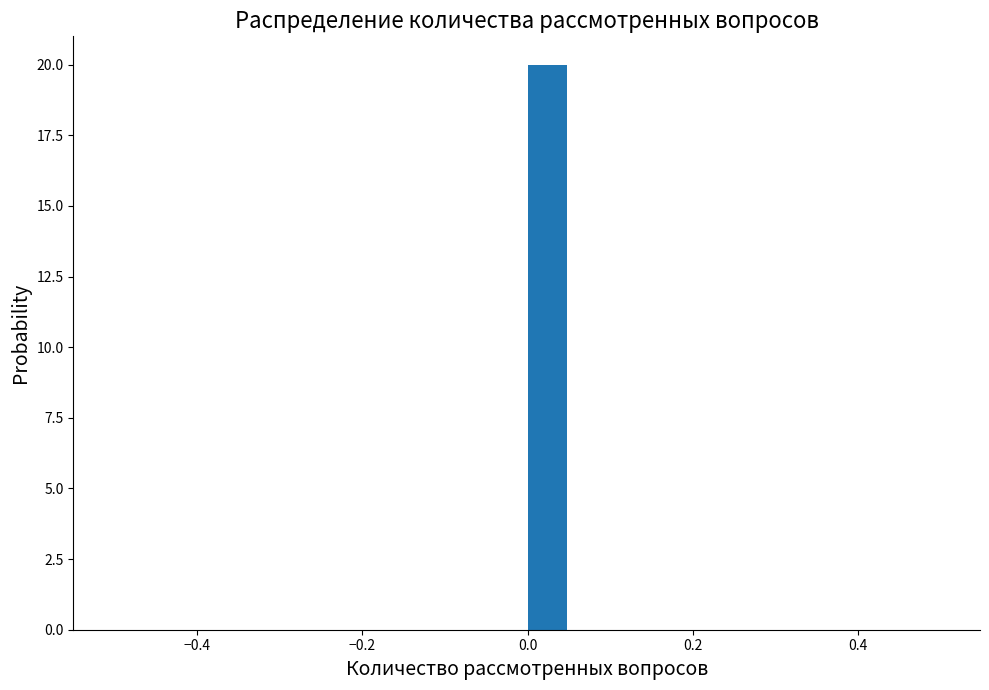

Around what value on the x-axis is the tallest bar? Give the approximate position of its centre, as read against the axis.

0.02